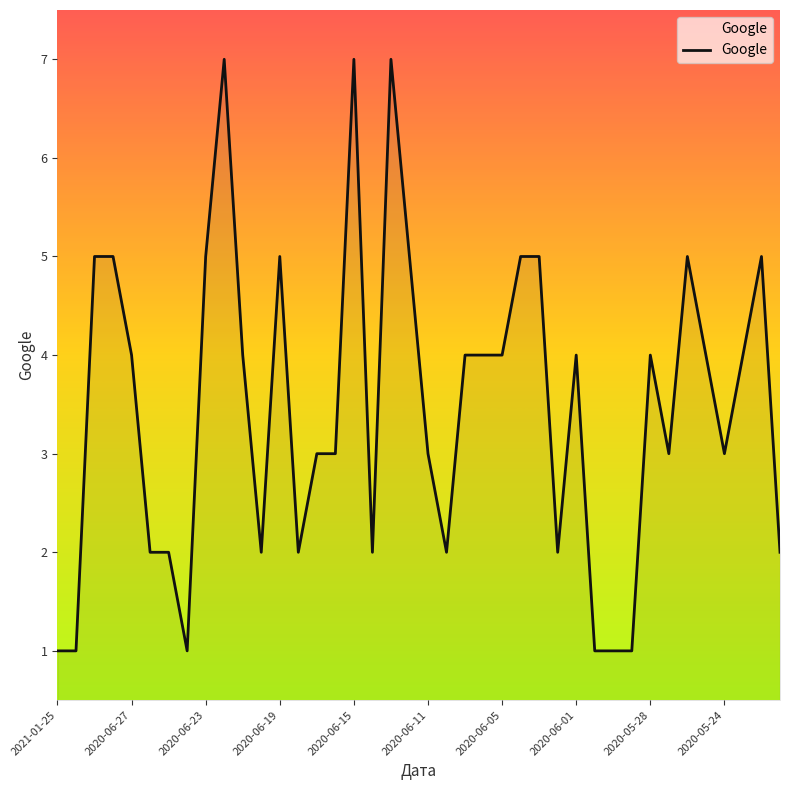

How many lines are shown in the chart?

1